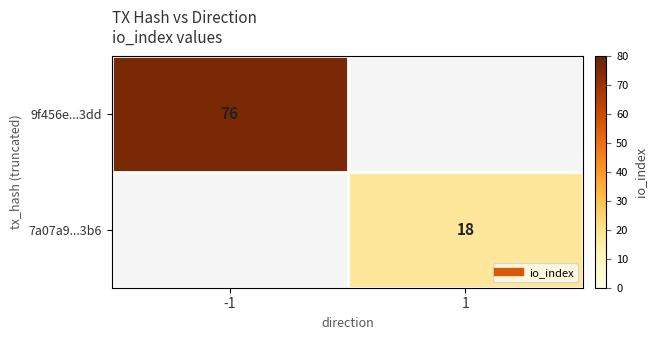

What is the smallest value displayed?

18.0